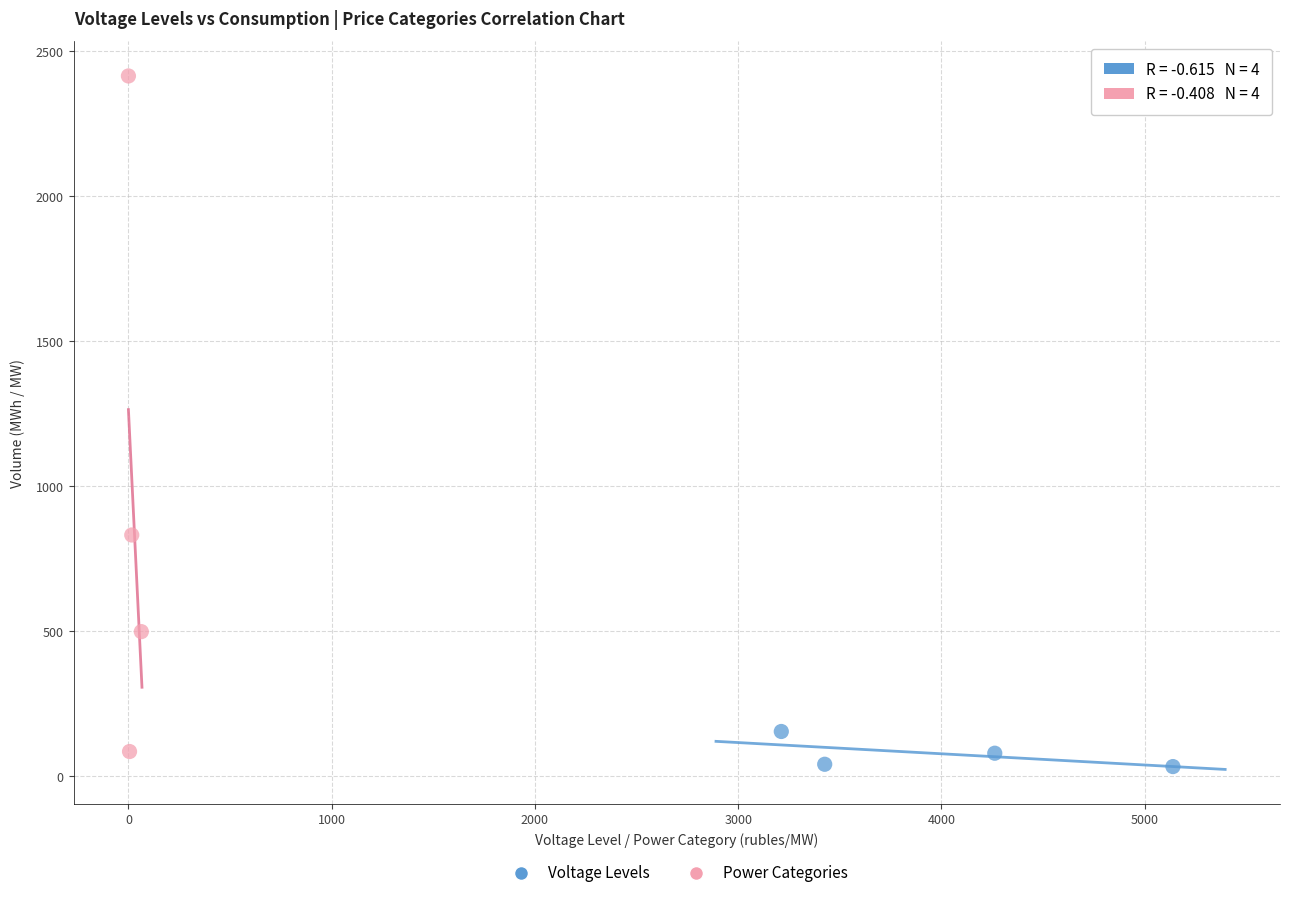

What are all the series names shown in the legend?

Voltage Levels, Power Categories